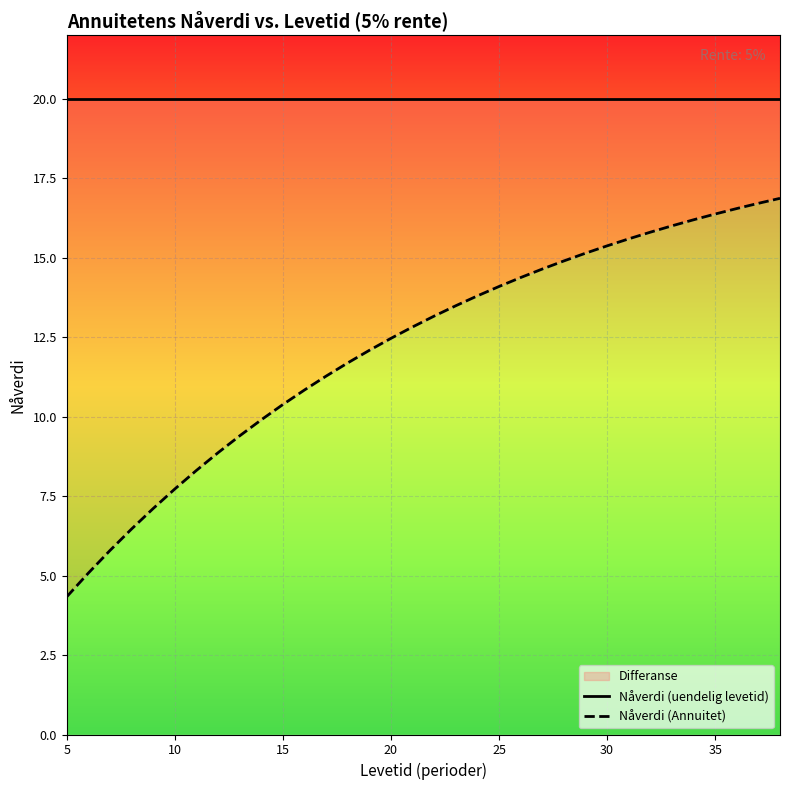

What is the value of the 1st point from the left?

4.3